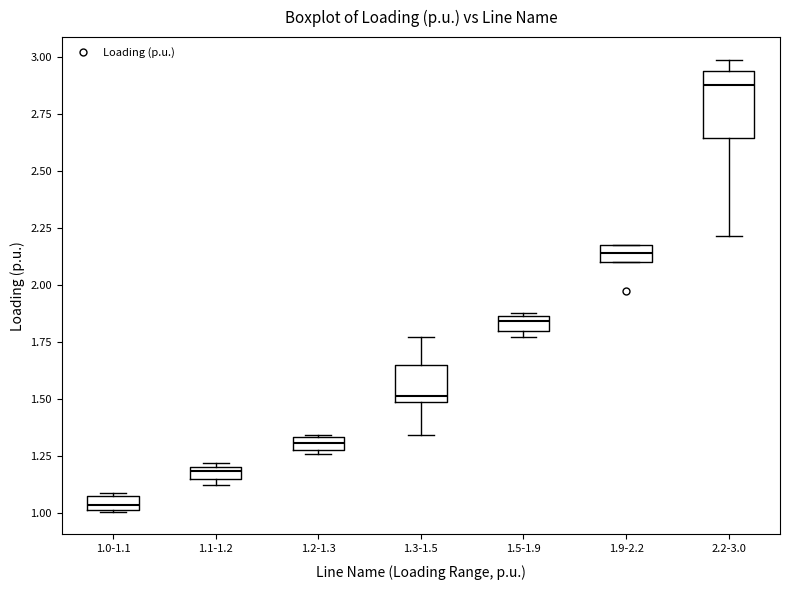

Comparing the boxes themselves (not the whiskers), which one is the tallest?

2.2-3.0